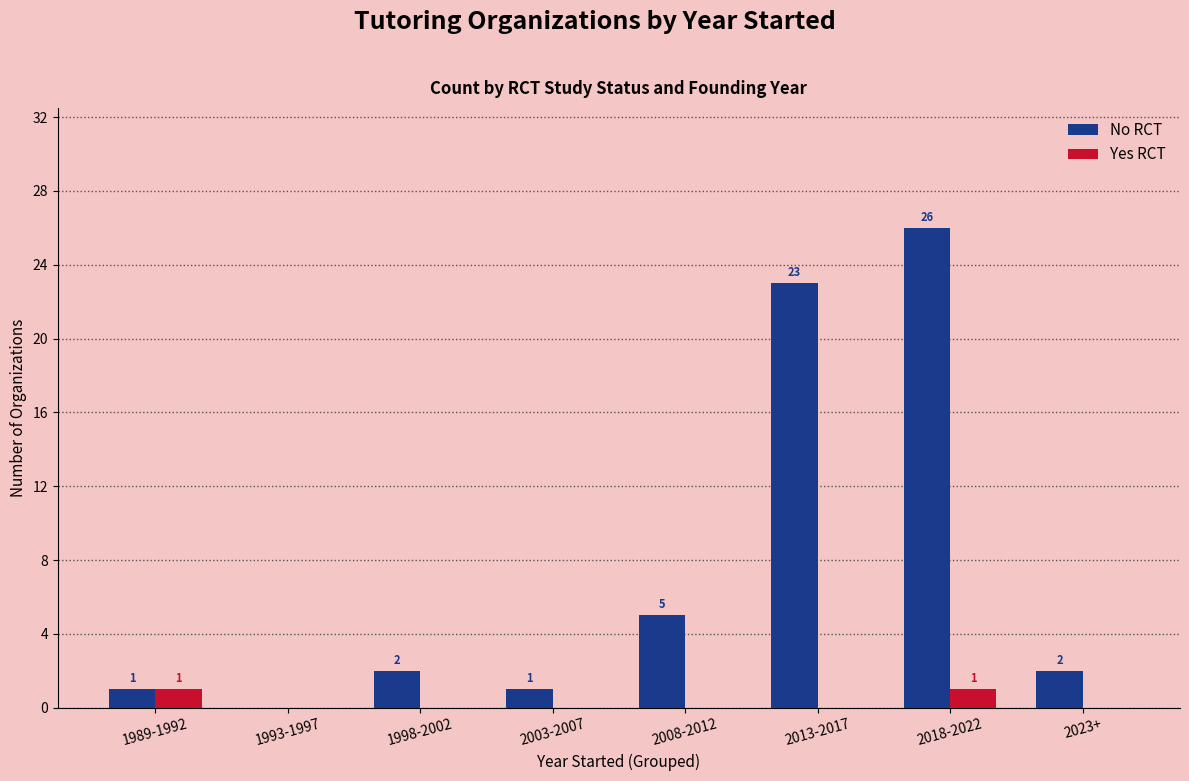

What is the greatest value displayed?

26